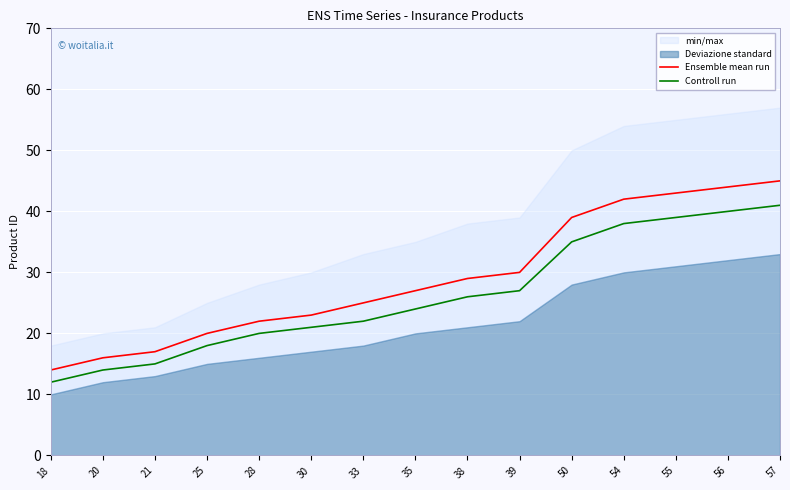

True or false: Controll run has a value of 20 at 54.

False